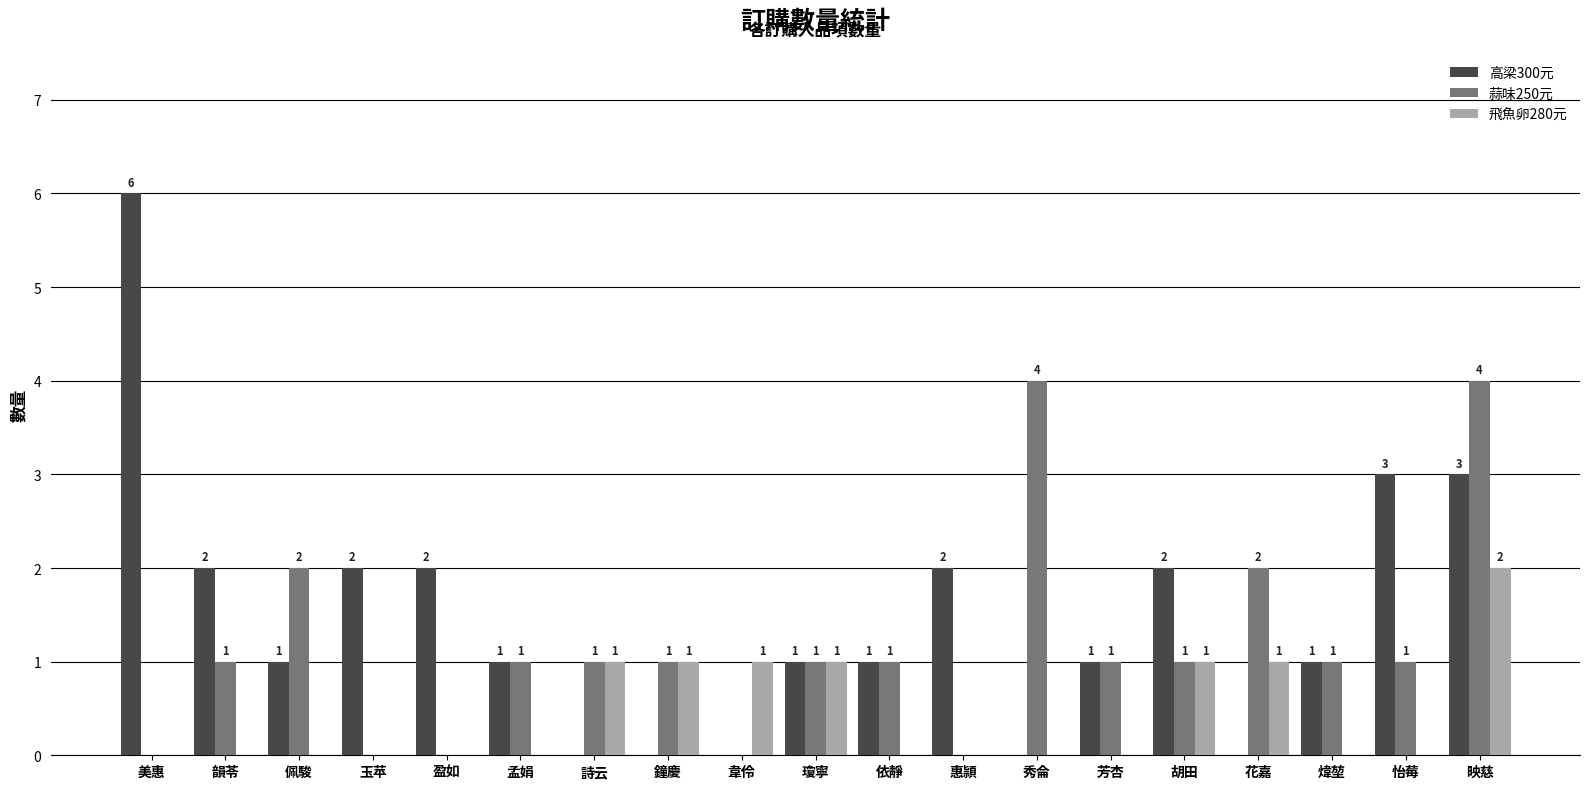

What is the approximate value of 高梁300元 at 怡莓?

3